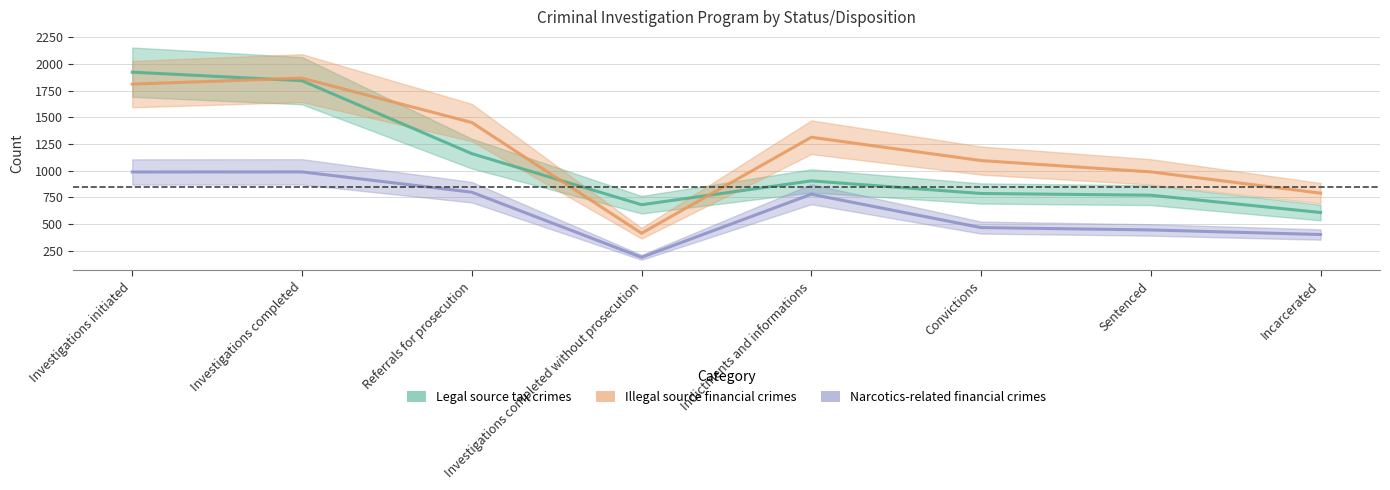

Which category has the lowest value in the Legal source tax crimes series?

Incarcerated